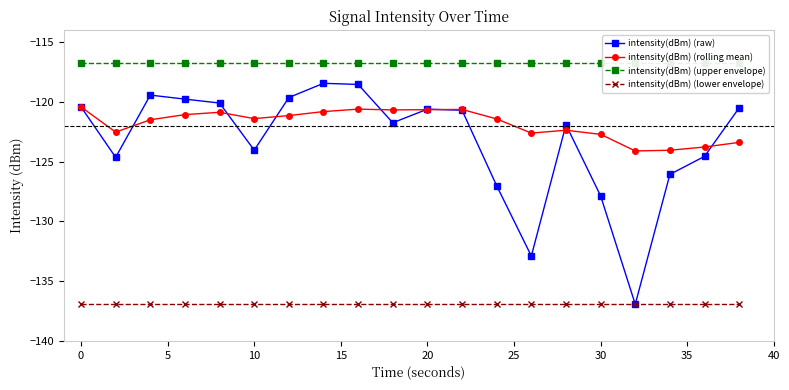

True or false: intensity(dBm) (raw) and intensity(dBm) (upper envelope) cross at least once.

False